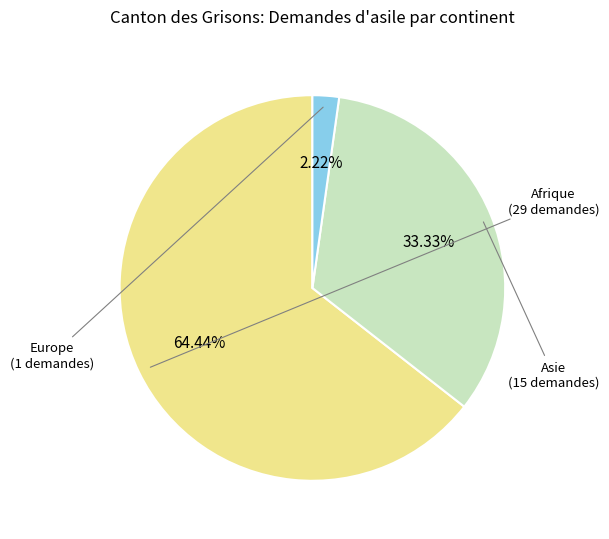

What is the ratio of the value at Asie to the value at Europe?

15.0